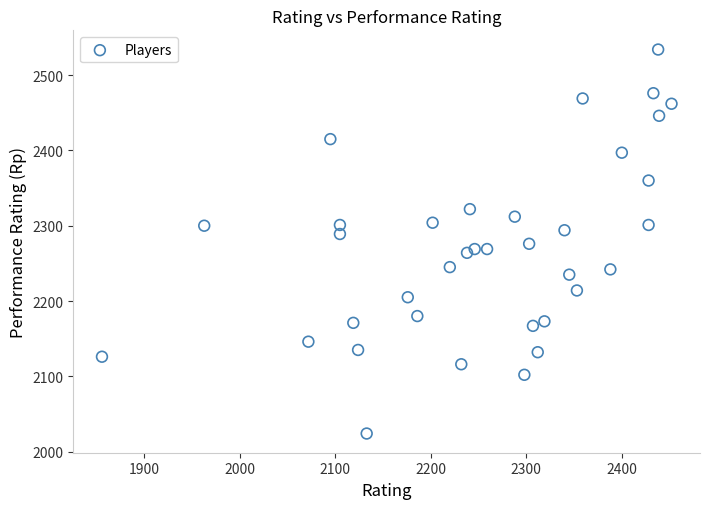

What is the range of X values (max minus min)?

596